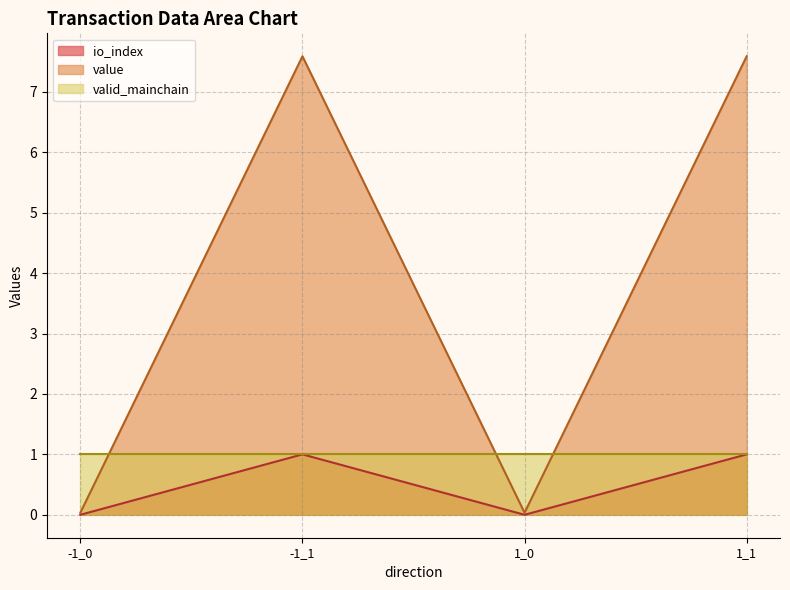

List the labels in order of io_index value, largest first.

-1_1, 1_1, -1_0, 1_0